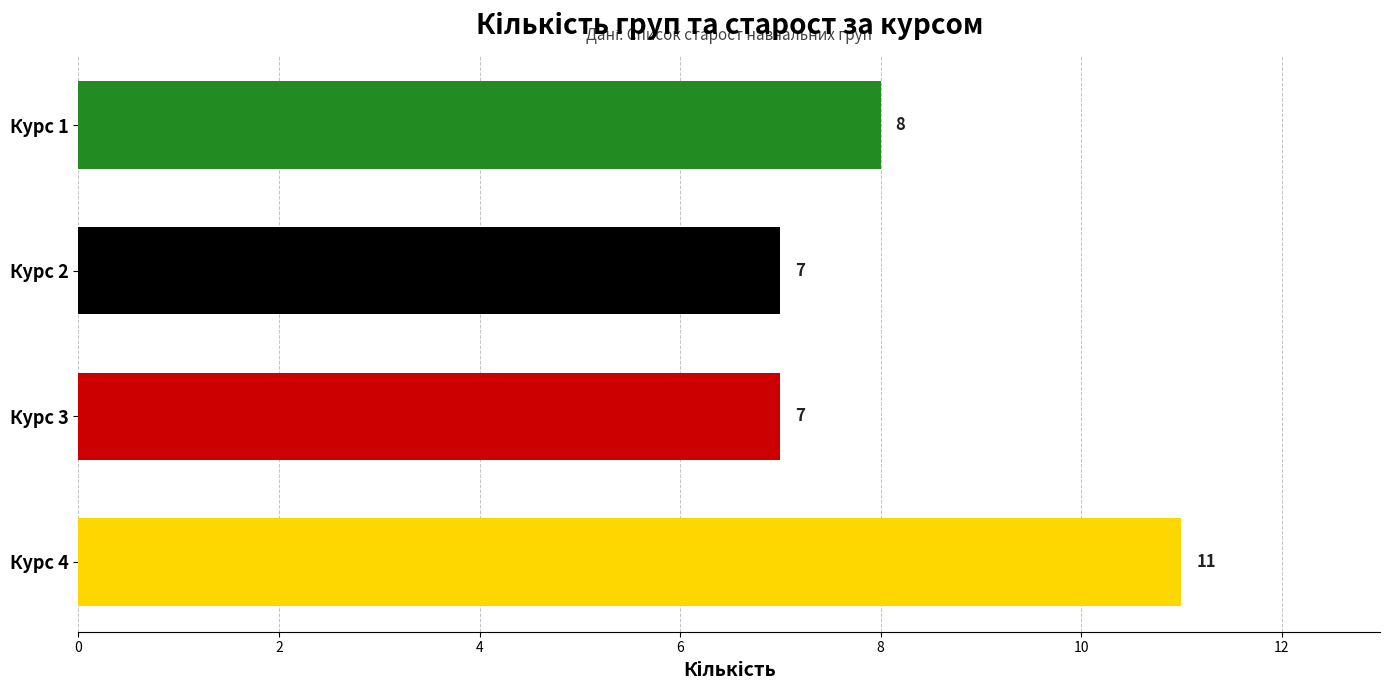

At which label is the value closest to 9?

Курс 1